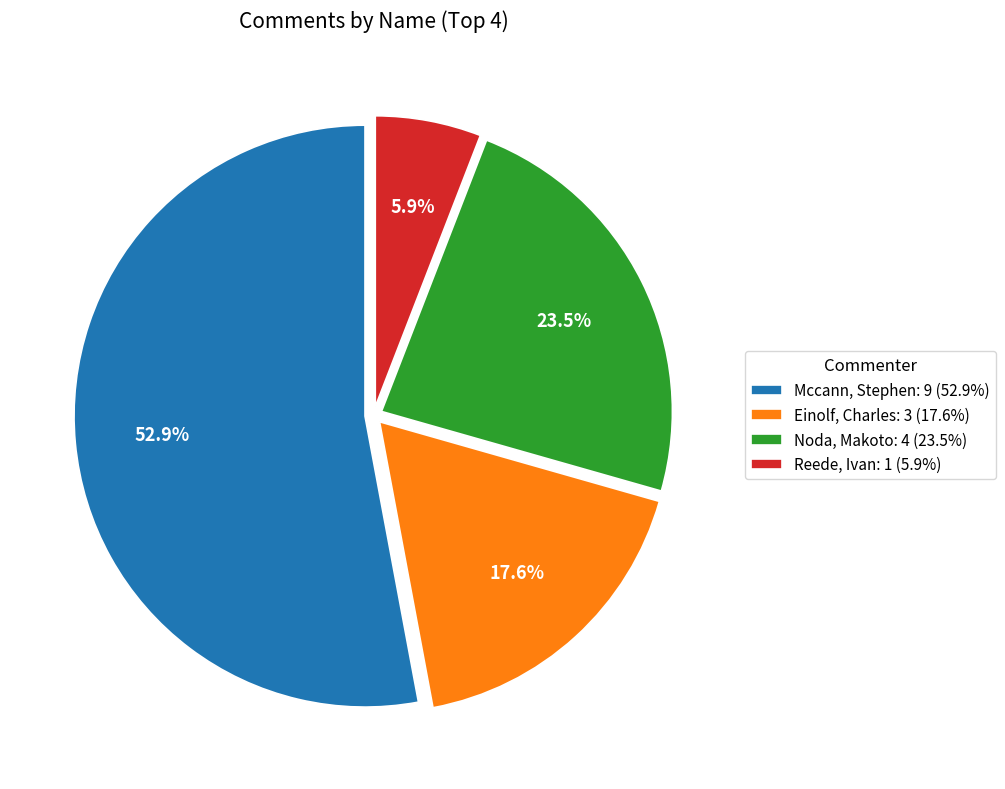

To the nearest percent, what is the difference between the Noda, Makoto and Reede, Ivan slice percentages?

18%